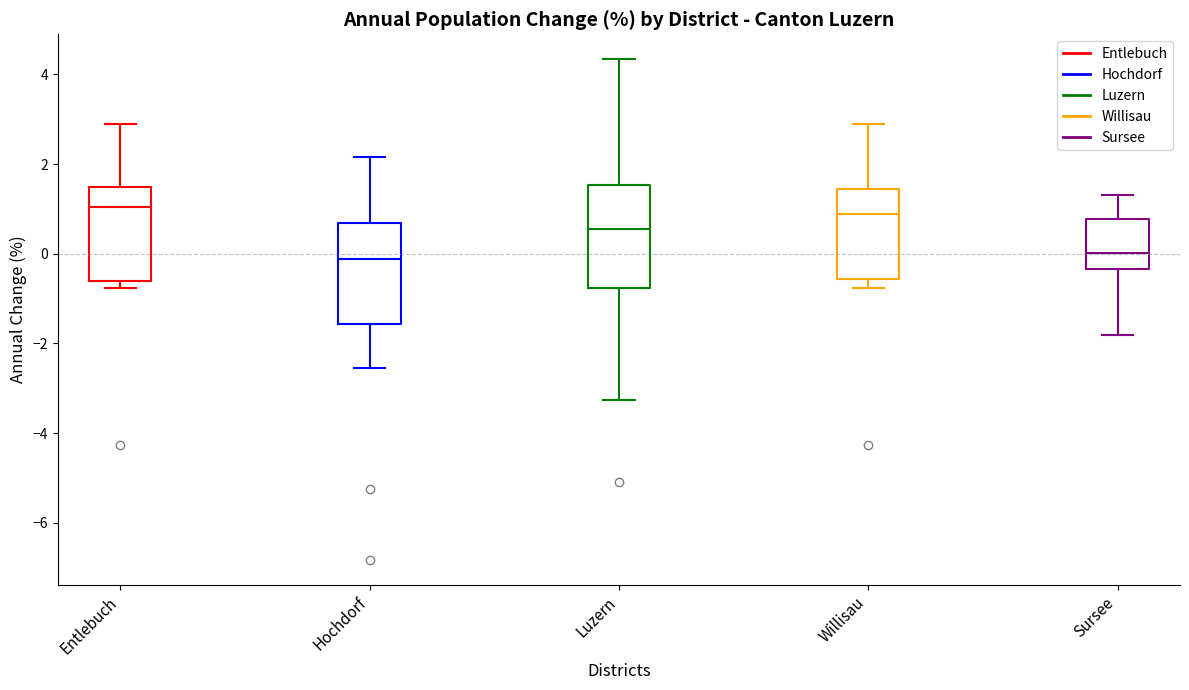

Reading left to right, read every box against the y-axis: the position of its median line, the range the box covers, and the ends of its whiskers. The values are not printed on the chart, so give them approximately, as read against the axis.

Entlebuch: median 1.0, box -0.6 to 1.4, whiskers -0.8 to 2.8
Hochdorf: median -0.2, box -1.6 to 0.6, whiskers -2.6 to 2.2
Luzern: median 0.6, box -0.8 to 1.6, whiskers -3.2 to 4.4
Willisau: median 0.8, box -0.6 to 1.4, whiskers -0.8 to 2.8
Sursee: median 0.0, box -0.4 to 0.8, whiskers -1.8 to 1.4